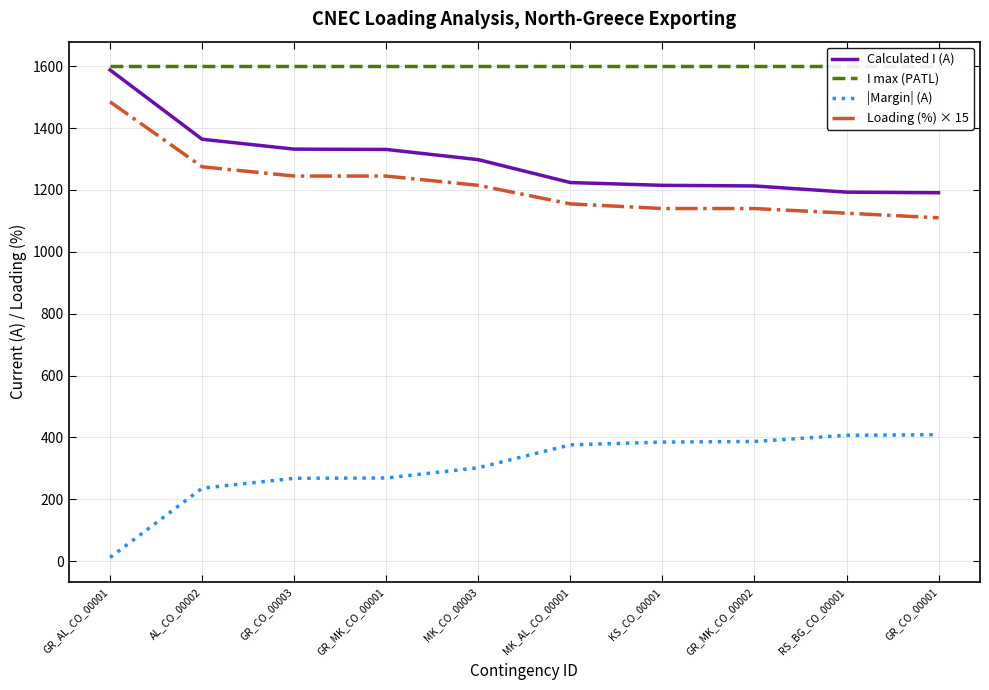

Which series has the largest range (max minus min)?

Calculated I (A)